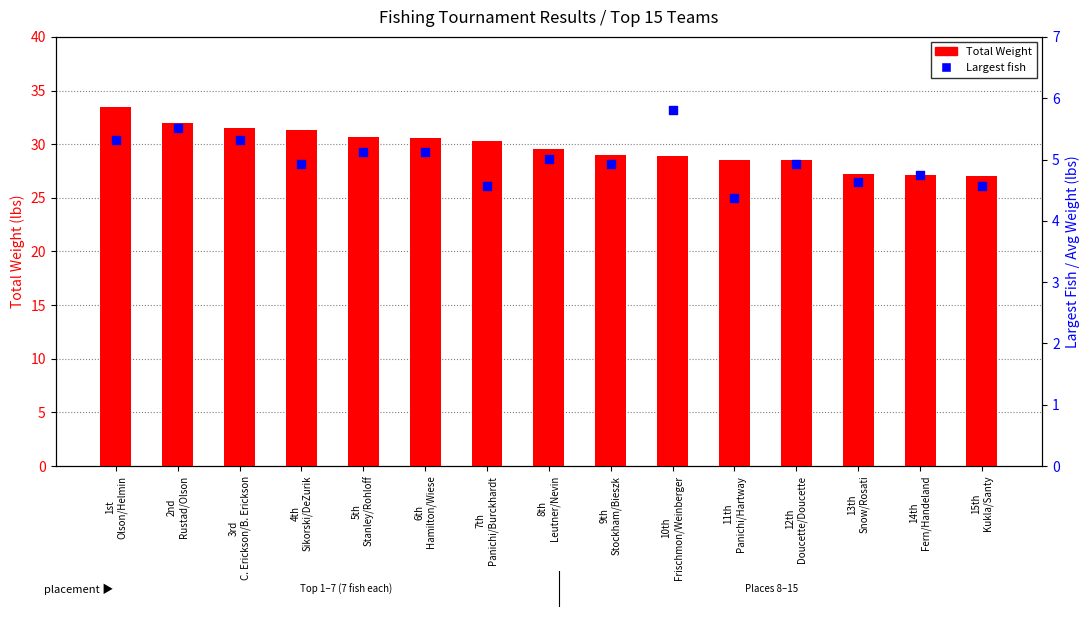

Which series has the largest total across all categories?

Total Weight